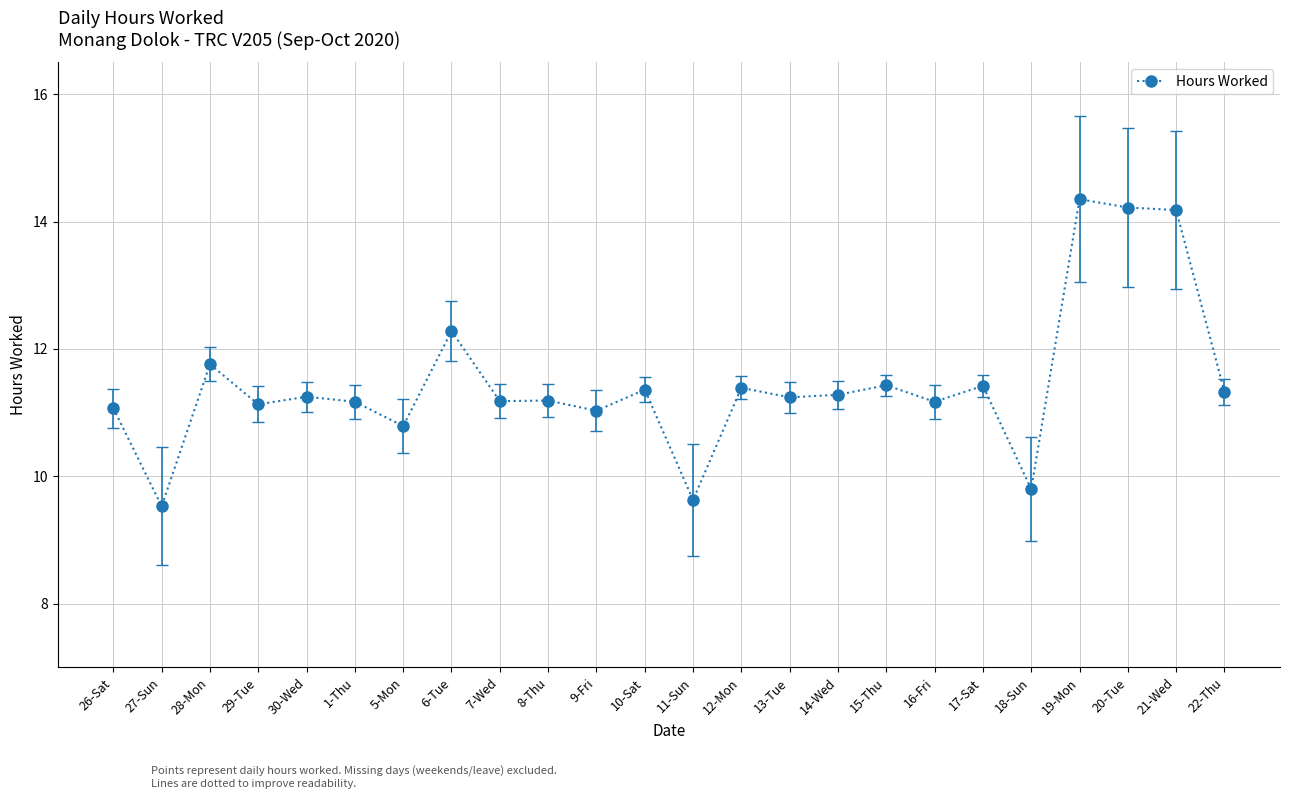

What is the smallest value displayed?

9.5